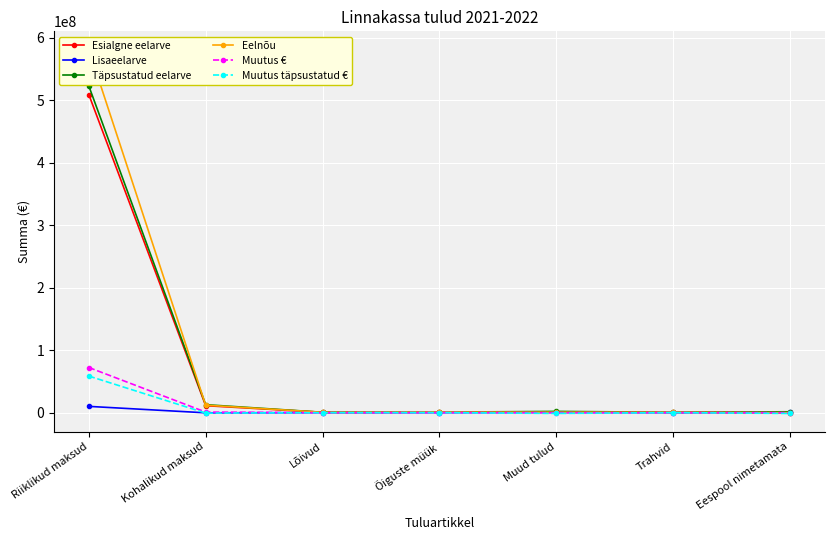

How many data points in Eelnõu are above 676000?

3